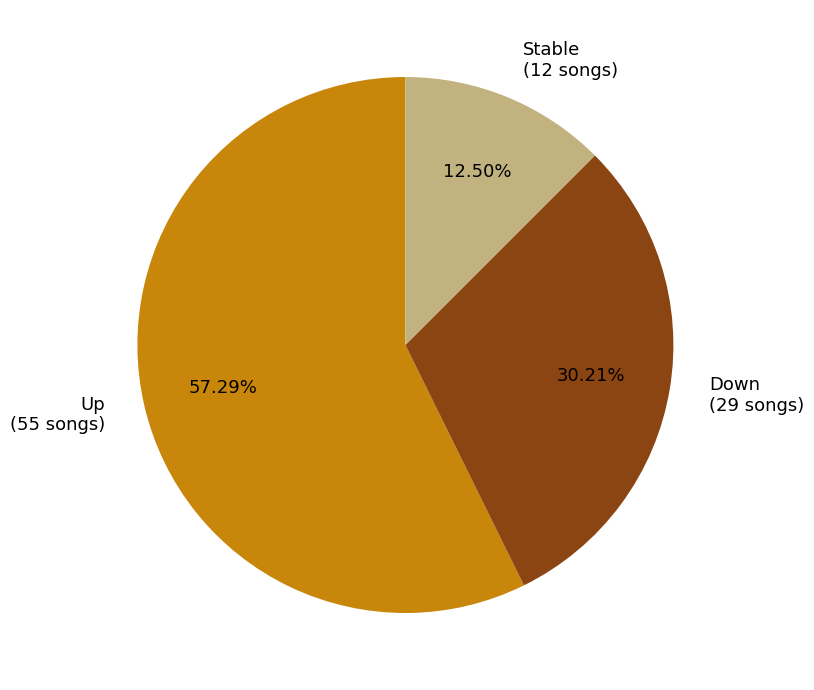

Combined, do Stable (12 songs) and Down (29 songs) account for over 50%?

No